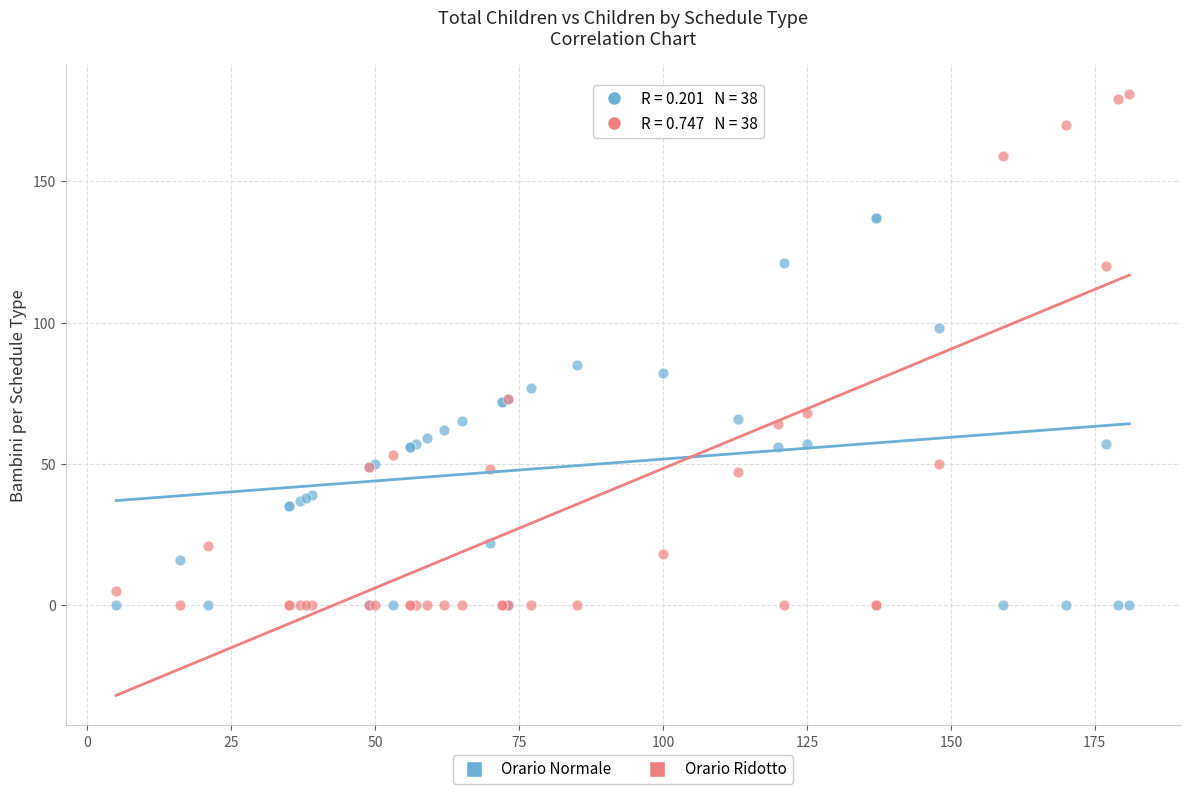

Which series has the widest spread of Y values?

Orario Ridotto